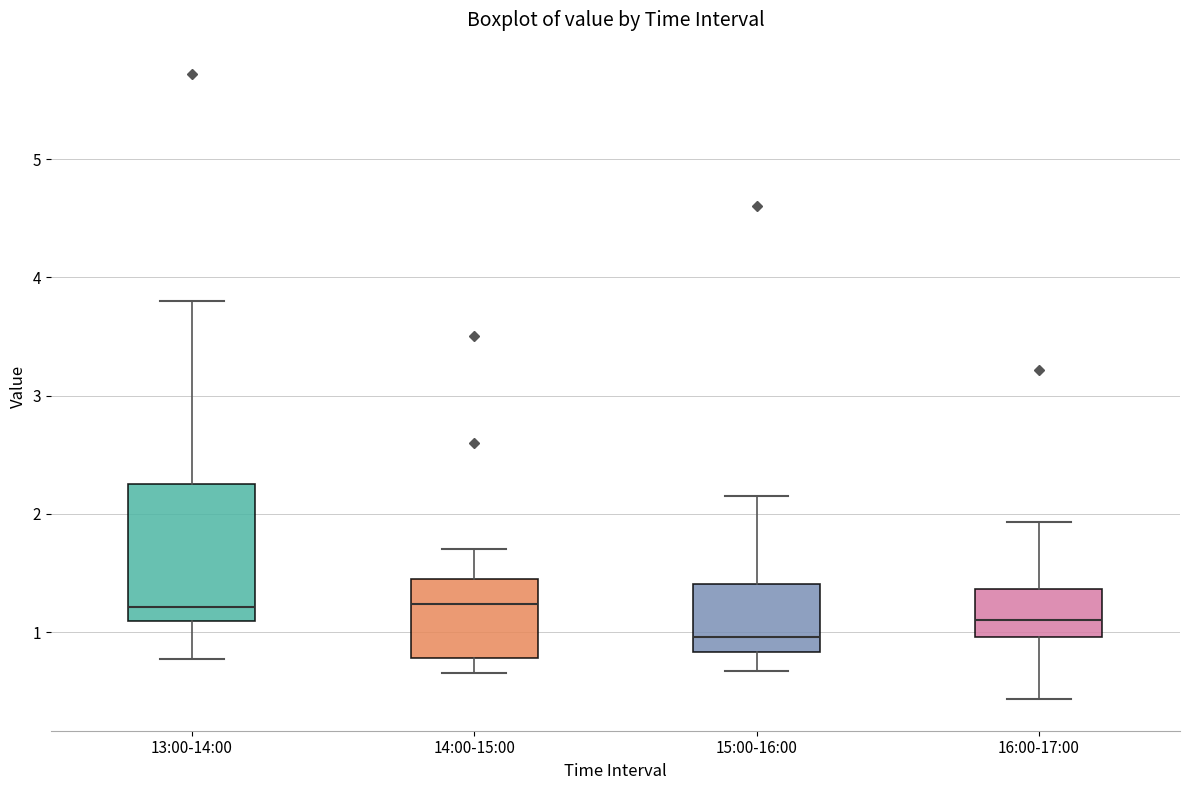

Reading left to right, transcribe this box plot: for each box, give where its median line is, the range the box spans, and where its two whiskers end, as read against the y-axis. The values are not printed on the chart, so give them approximately, as read against the axis.

13:00-14:00: median 1.2, box 1.1 to 2.3, whiskers 0.8 to 3.8
14:00-15:00: median 1.2, box 0.8 to 1.5, whiskers 0.7 to 1.7
15:00-16:00: median 1.0, box 0.8 to 1.4, whiskers 0.7 to 2.2
16:00-17:00: median 1.1, box 1.0 to 1.4, whiskers 0.4 to 1.9